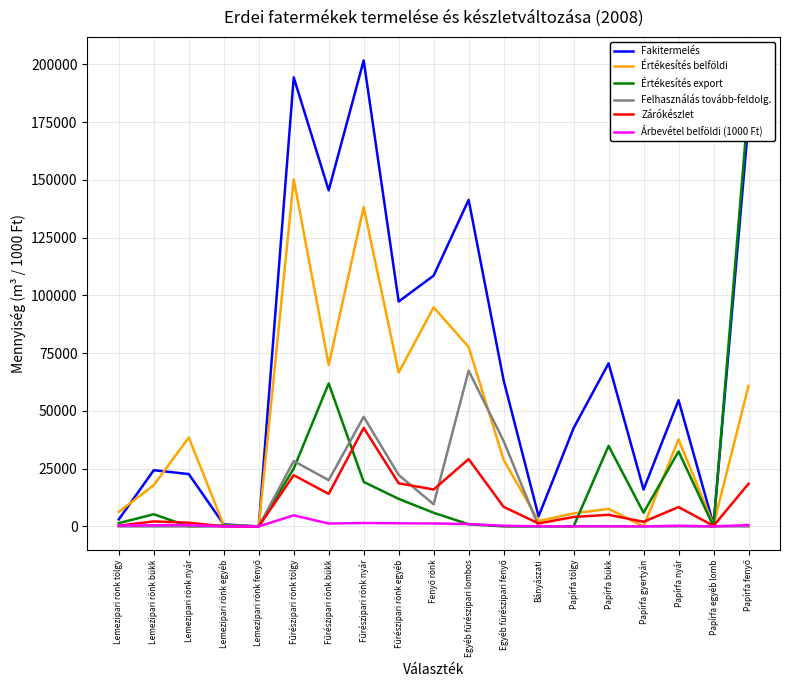

True or false: Fakitermelés and Árbevétel belföldi (1000 Ft) cross at least once.

False